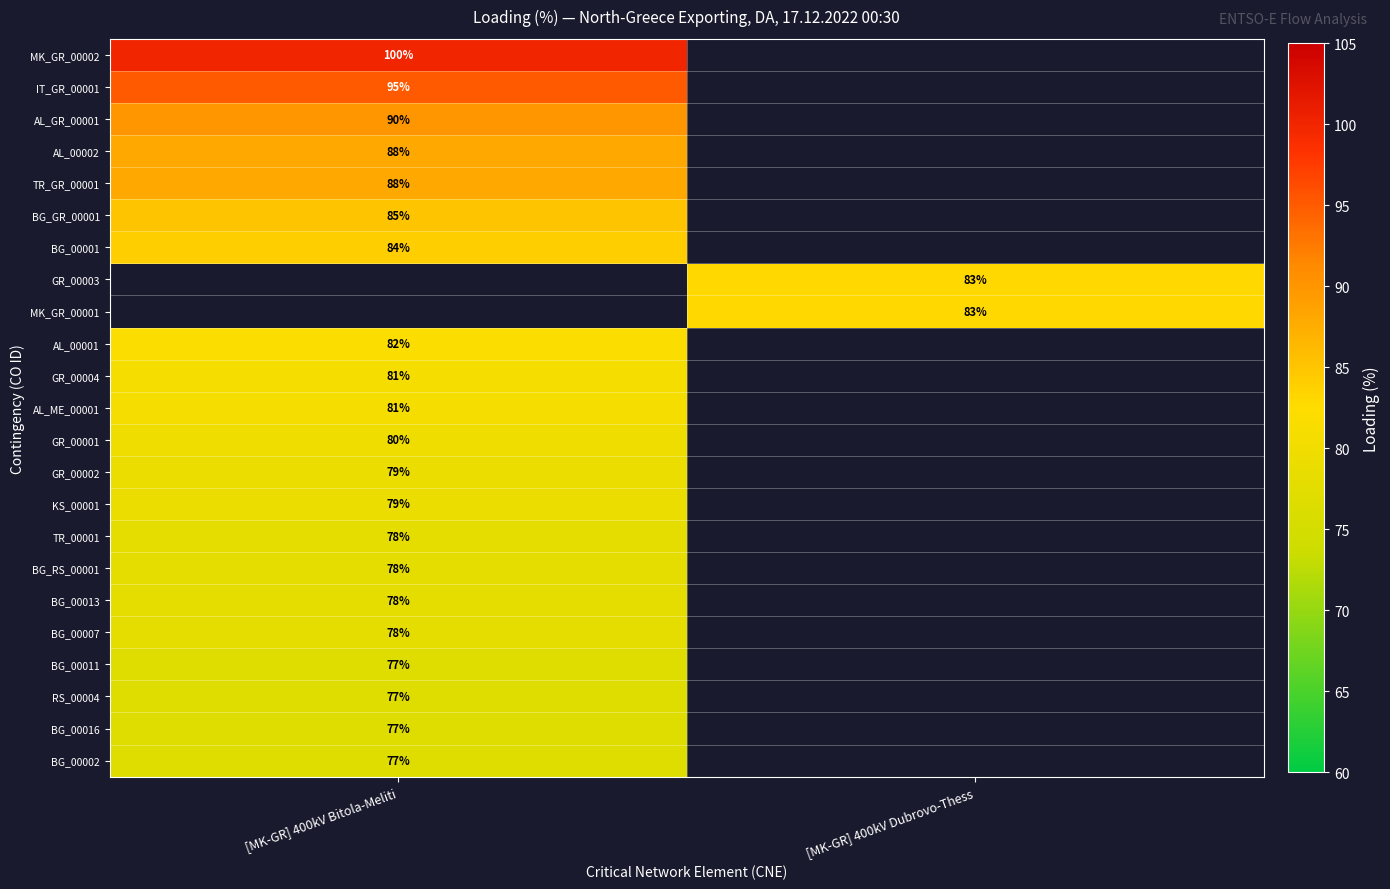

How many categories are shown in the chart?

2